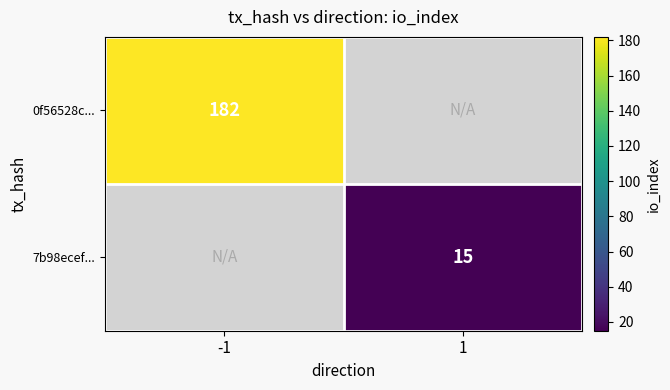

The 7b98ecef... series shows 9 at 1. True or false?

False